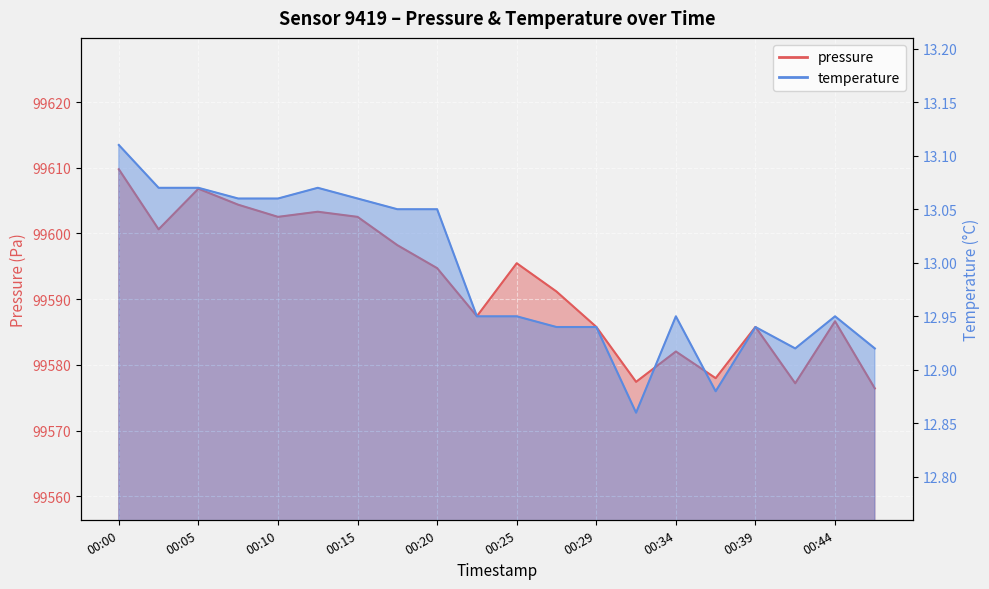

True or false: pressure has more than 1 points higher than both neighbors.

True